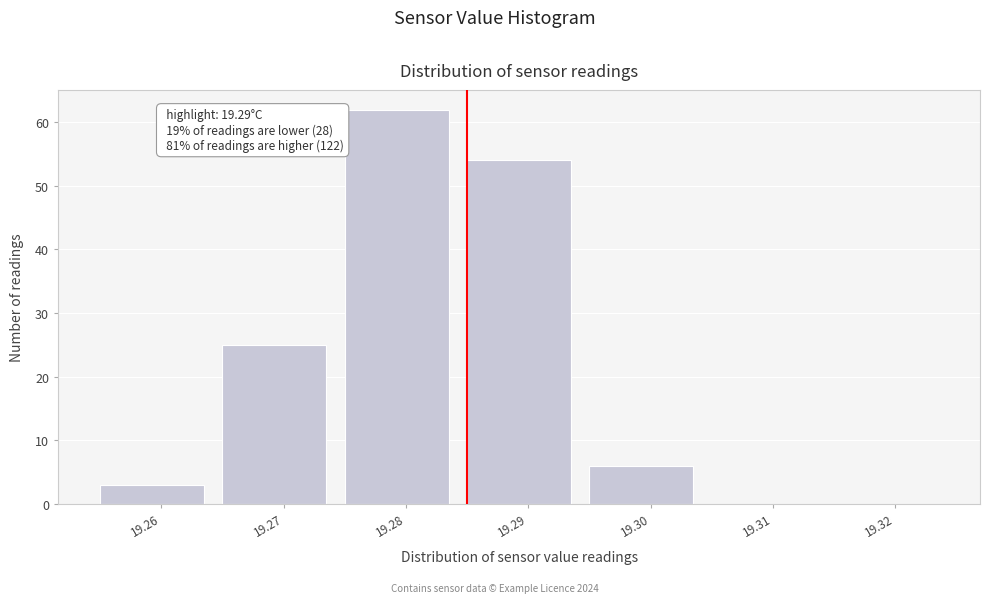

Reading left to right, list all the values displayed in this chart.

19.26=3	19.27=25	19.28=62	19.29=54	19.30=6	19.31=0	19.32=0